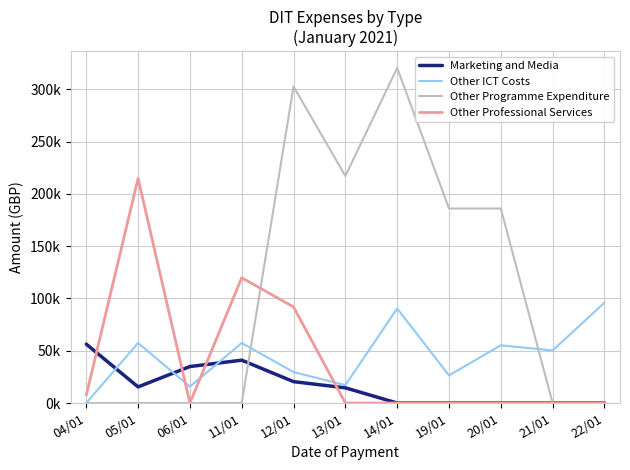

The value of Other ICT Costs at 12/01 is 29632.0. True or false?

True